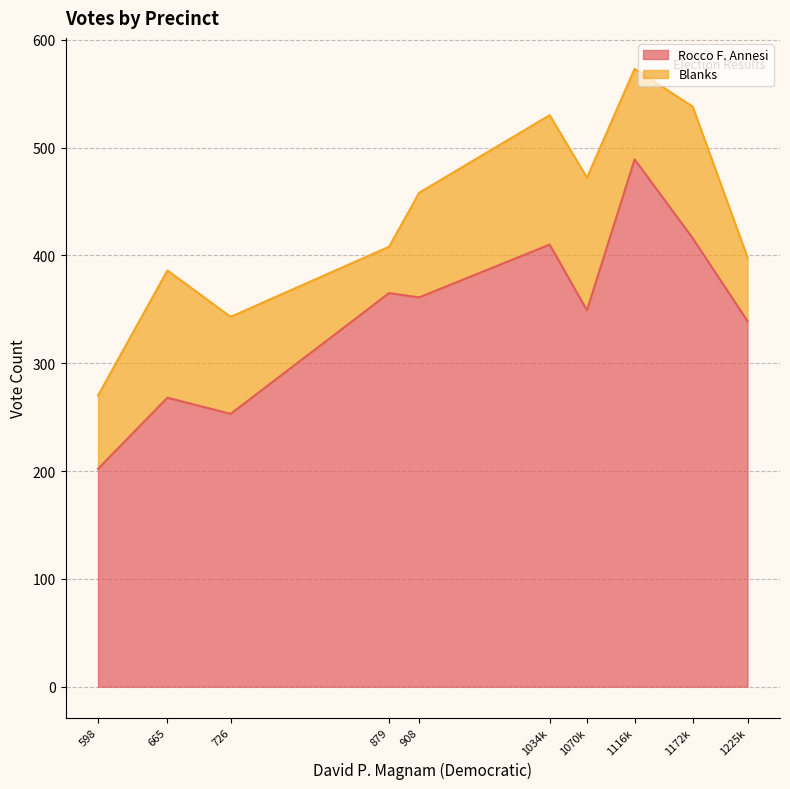

What is the maximum value shown in the chart?

489